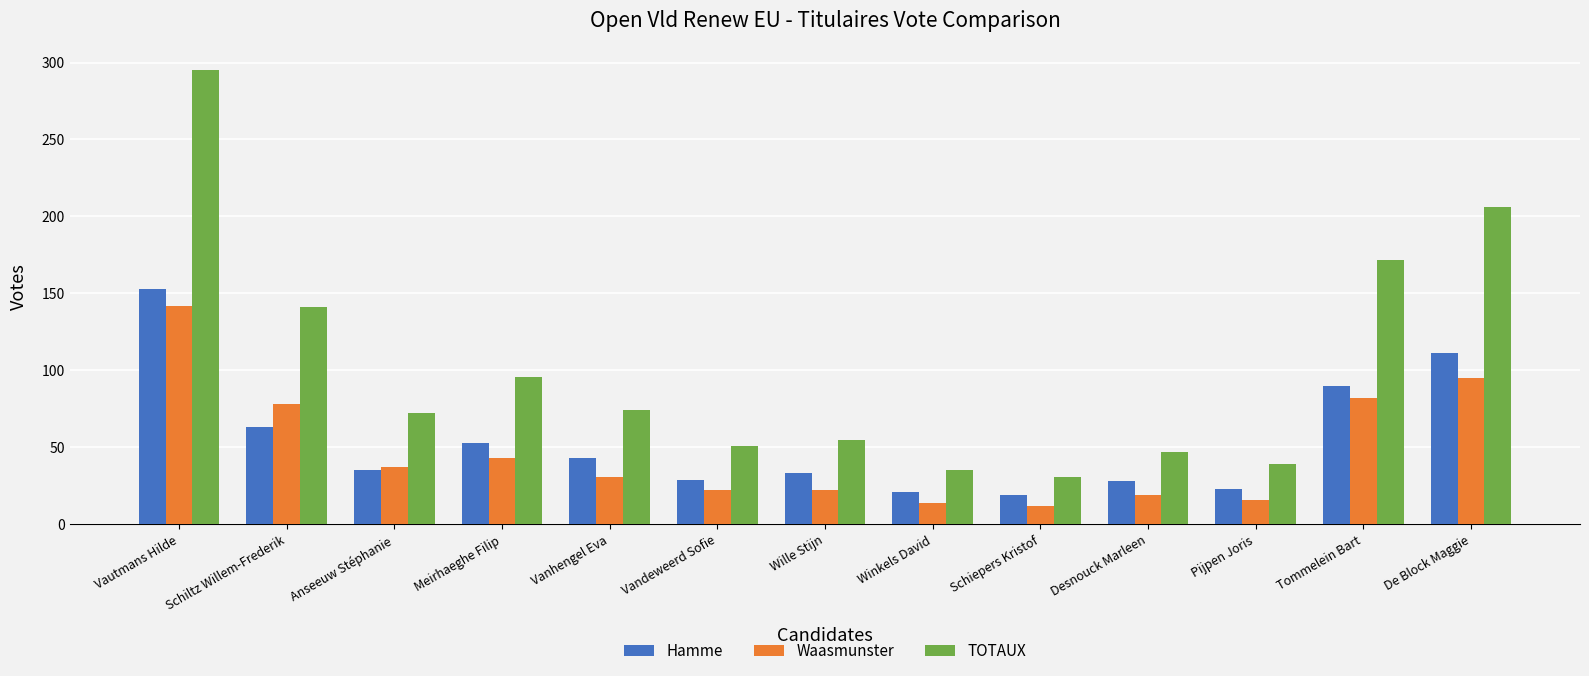

Count the number of categories in the chart.

13